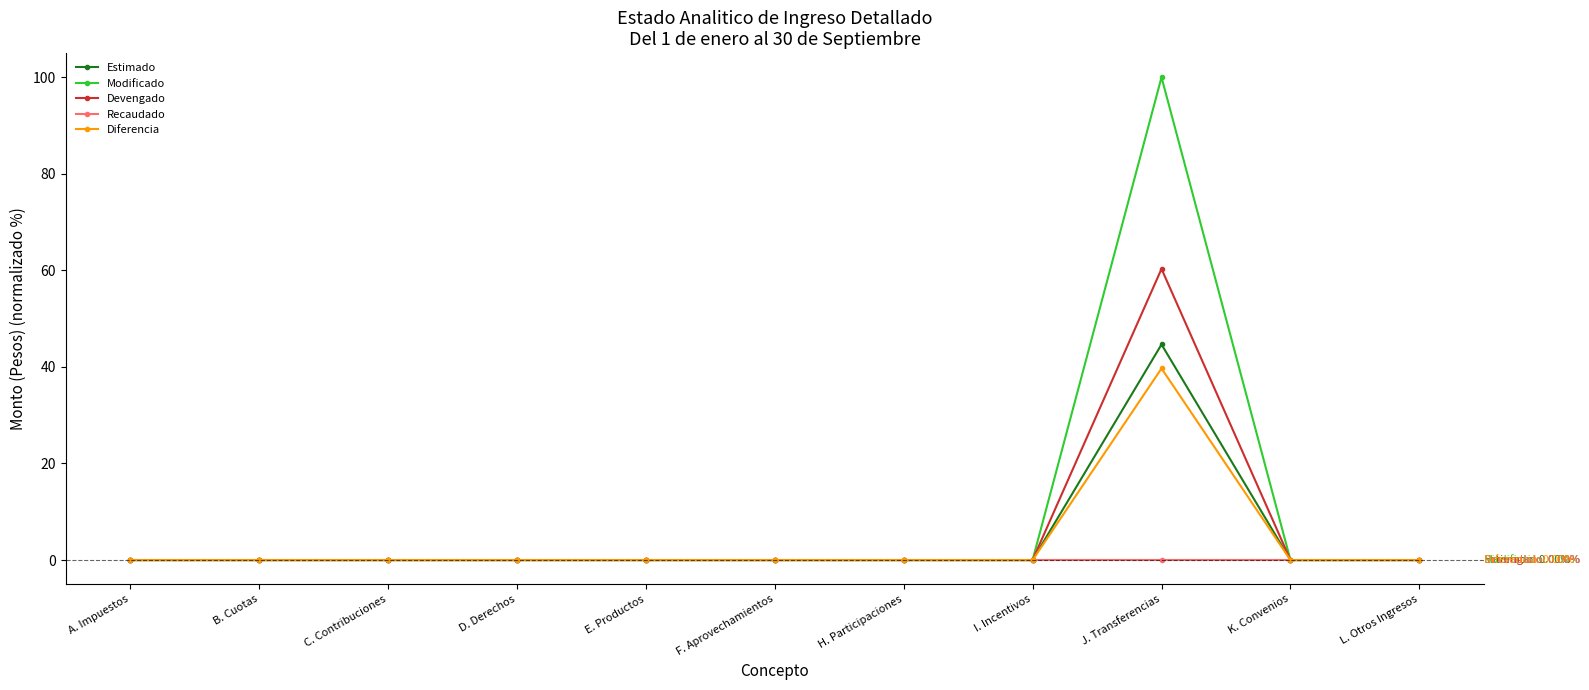

Does the chart display data point markers on the line(s)?

Yes